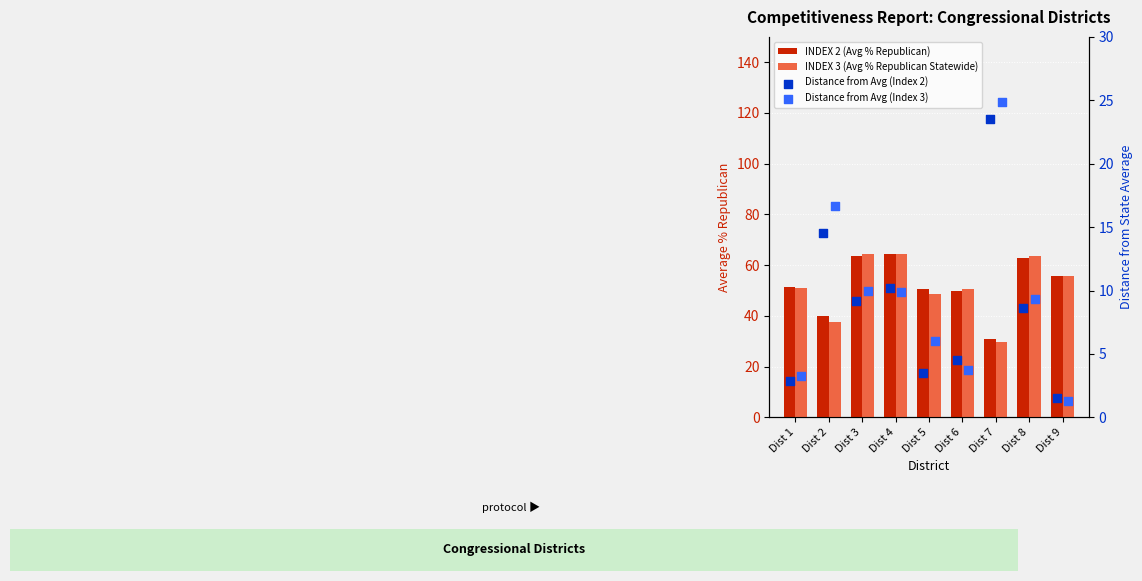

What are all the series names shown in the legend?

INDEX 2 (Avg % Republican), INDEX 3 (Avg % Republican Statewide), Distance from Avg (Index 2), Distance from Avg (Index 3)